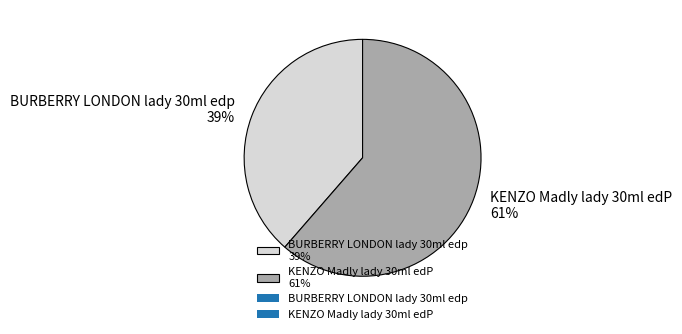

To the nearest percent, what is the average slice percentage?

50%